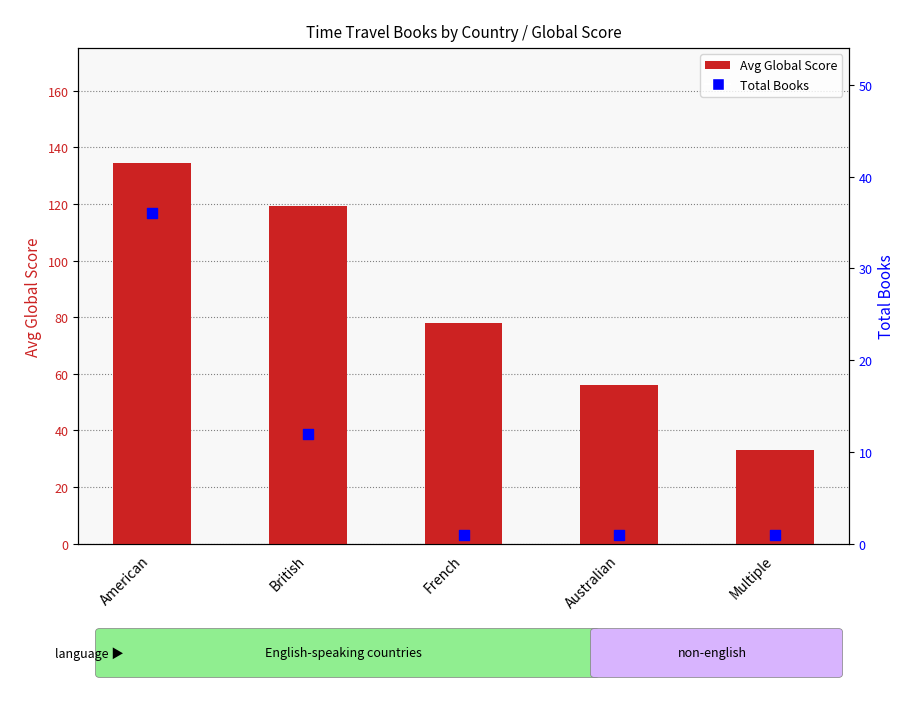

Which series has the widest spread of Y values?

Avg Global Score